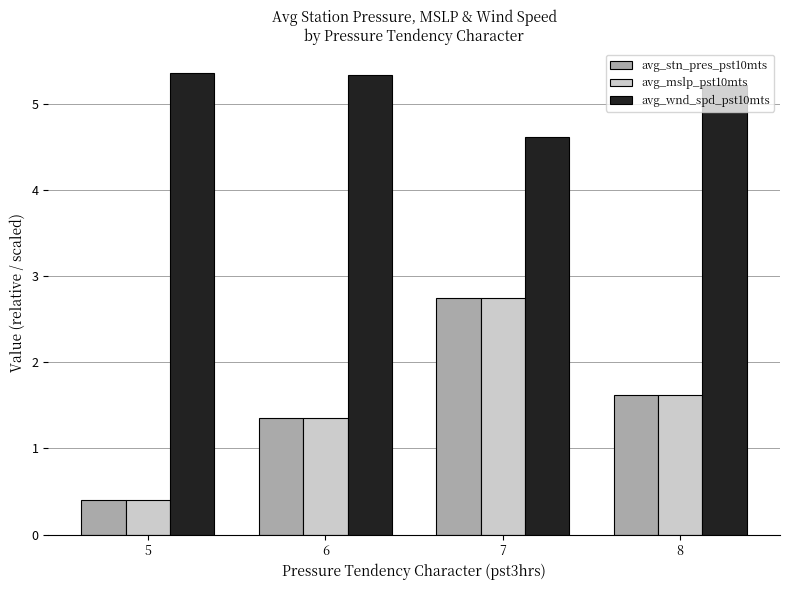

Reading right to left, list all the values displayed in this chart.

avg_stn_pres_pst10mts: 1.6	2.8	1.4	0.4
avg_mslp_pst10mts: 1.6	2.8	1.4	0.4
avg_wnd_spd_pst10mts: 5.2	4.6	5.3	5.4